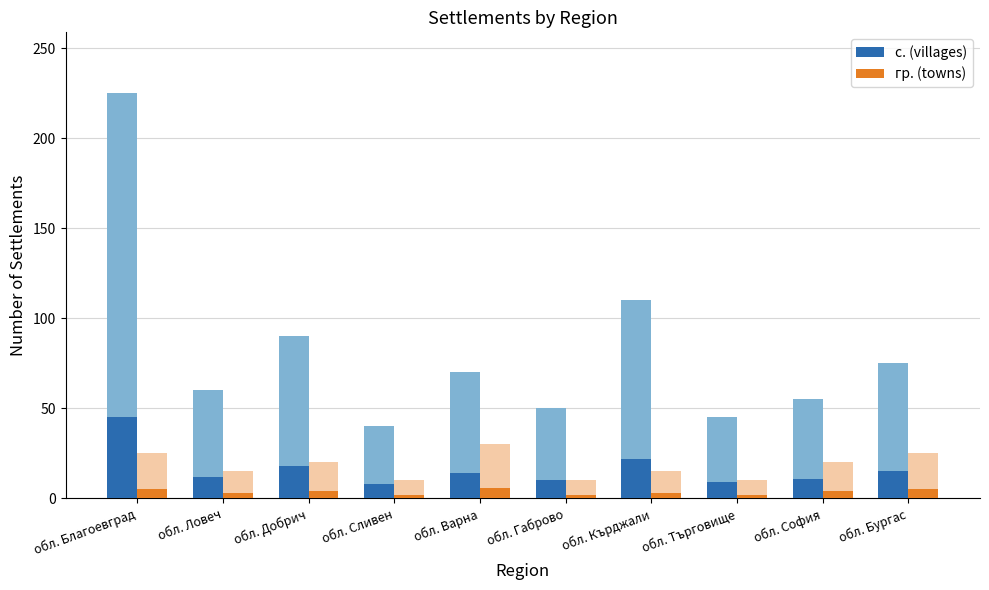

What is the minimum value shown in the chart?

2